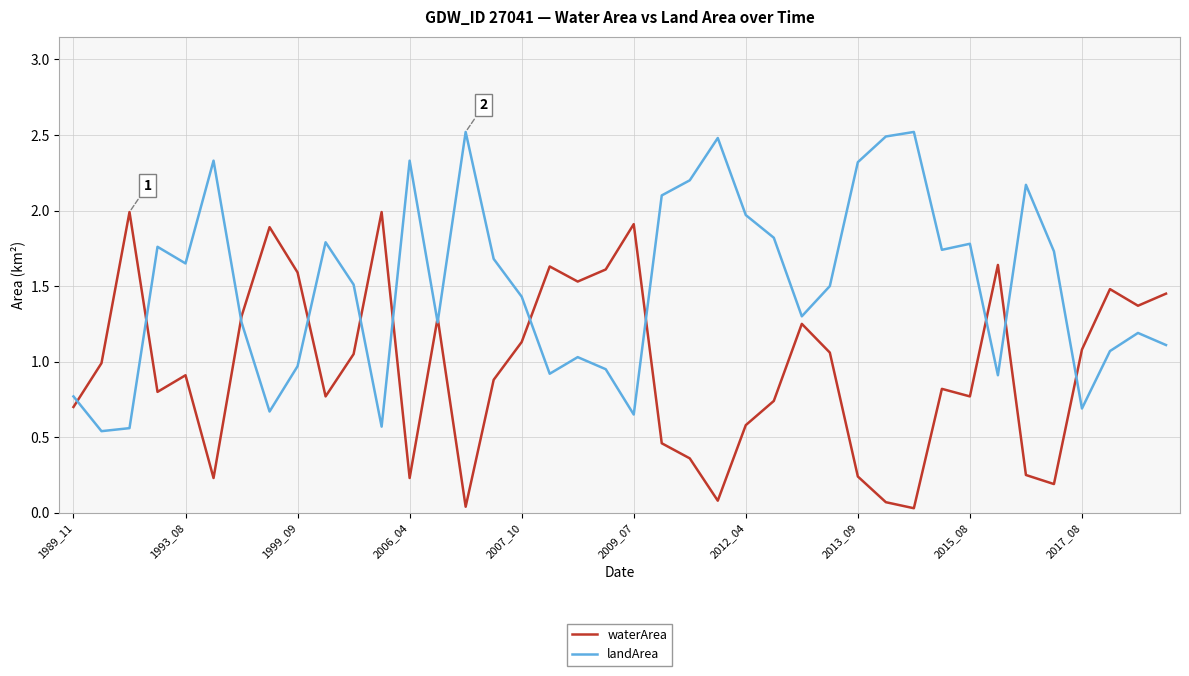

Which series has the largest total across all categories?

landArea